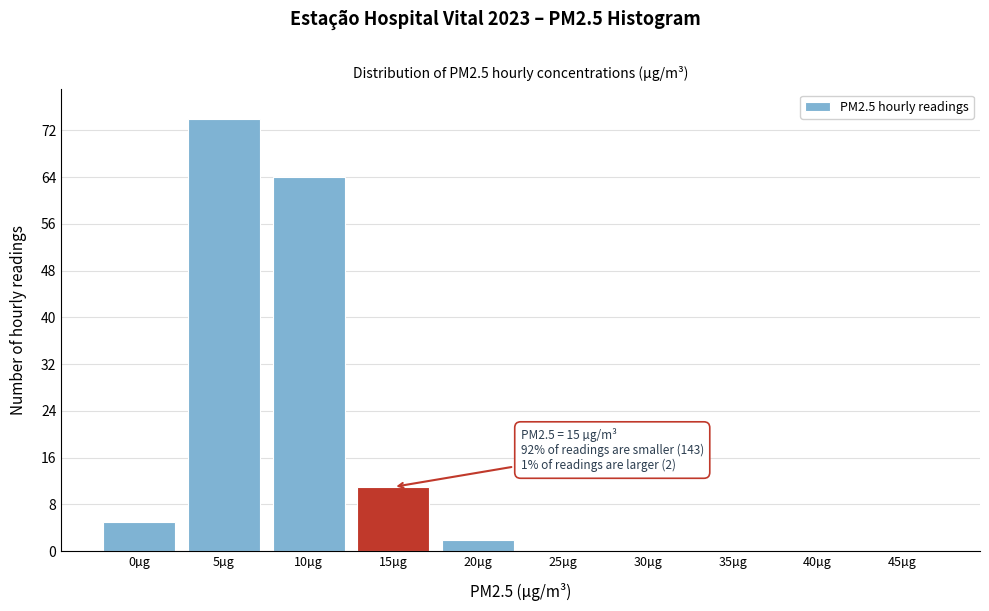

Reading right to left, extract all data points from this chart.

45µg=0	40µg=0	35µg=0	30µg=0	25µg=0	20µg=2	15µg=11	10µg=64	5µg=74	0µg=5